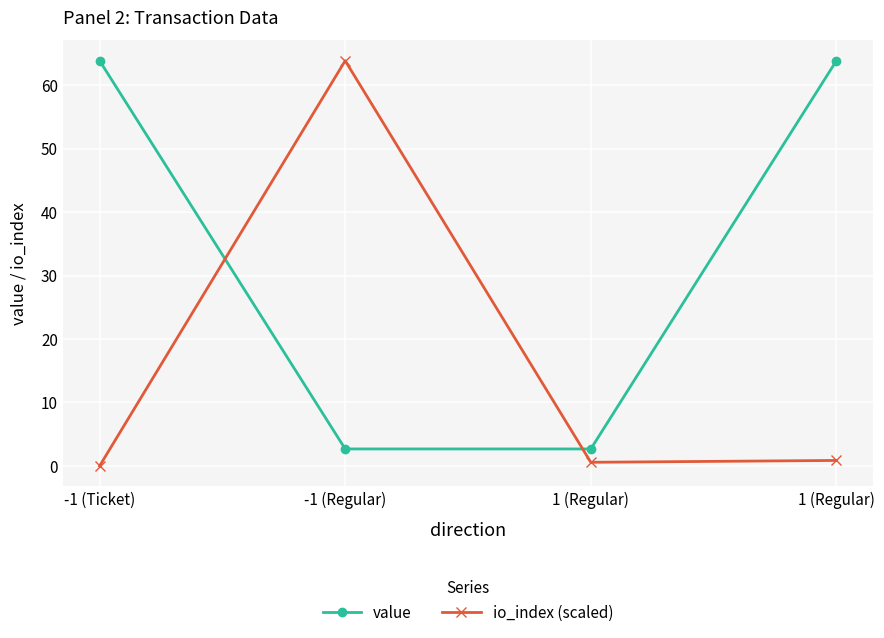

What is the difference between the highest and lowest values at 1 (Regular)?

2.1